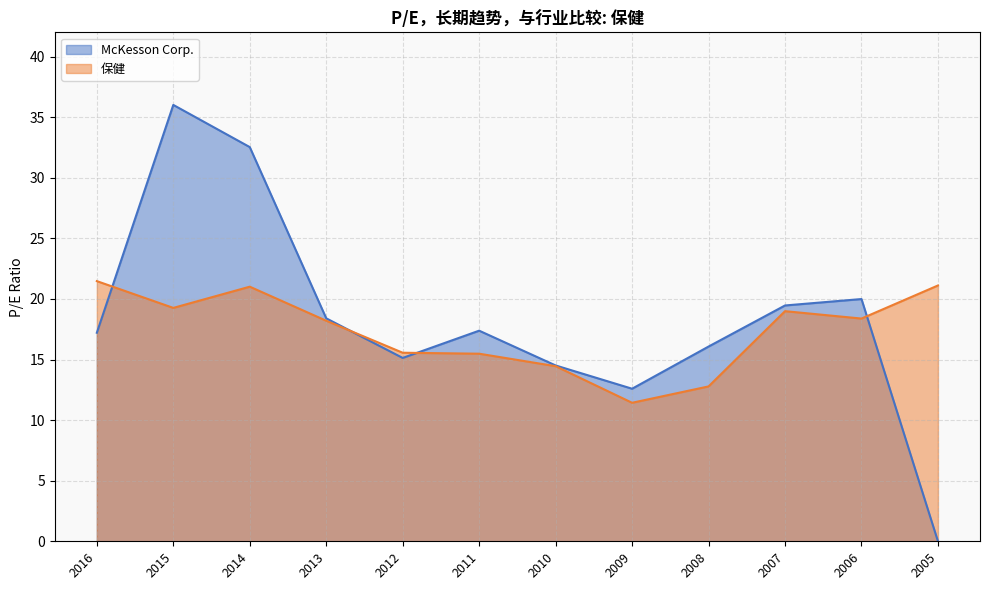

True or false: McKesson Corp. has a value of 5.5 at 2008.

False